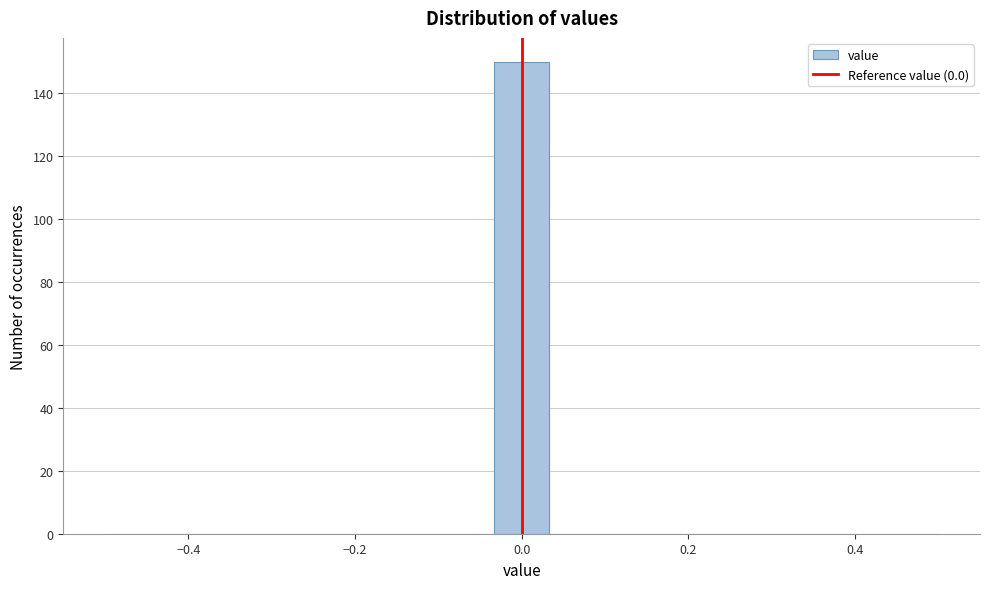

Read against the x-axis, roughly where is the centre of the tallest bar?

0.00